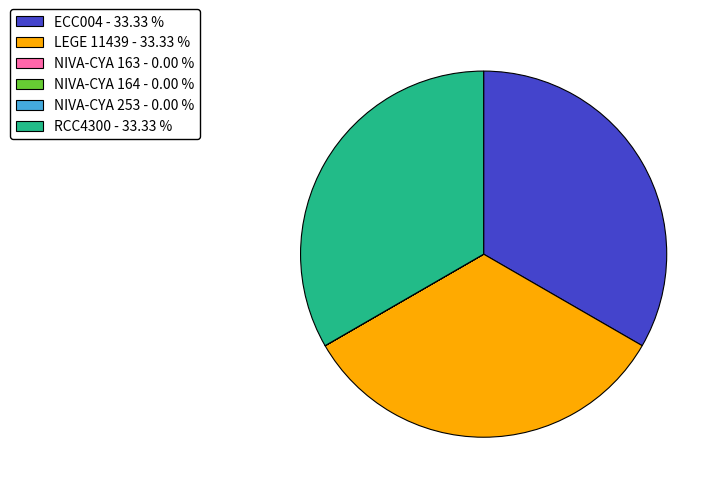

What is the ratio of the value at RCC4300 - 33.33 % to the value at LEGE 11439 - 33.33 %?

1.0